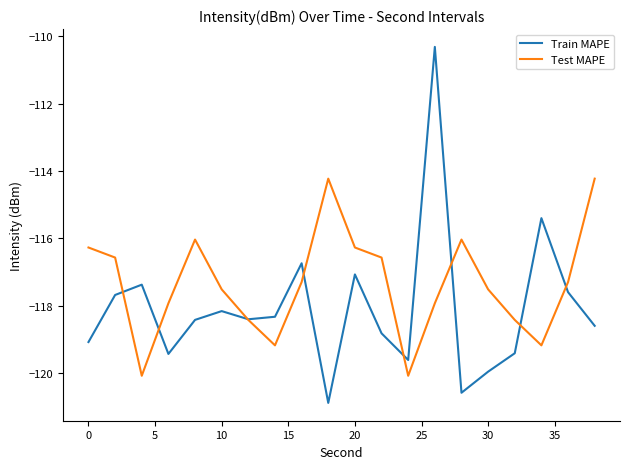

True or false: Test MAPE has more than 0 points higher than both neighbors.

True